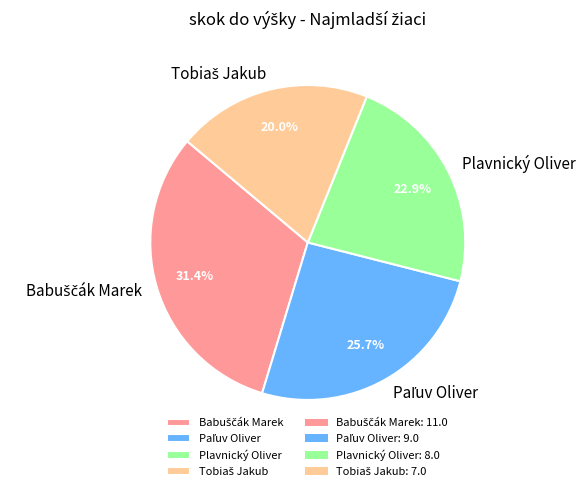

What percentage is NOT represented by Plavnický Oliver?

77.1%